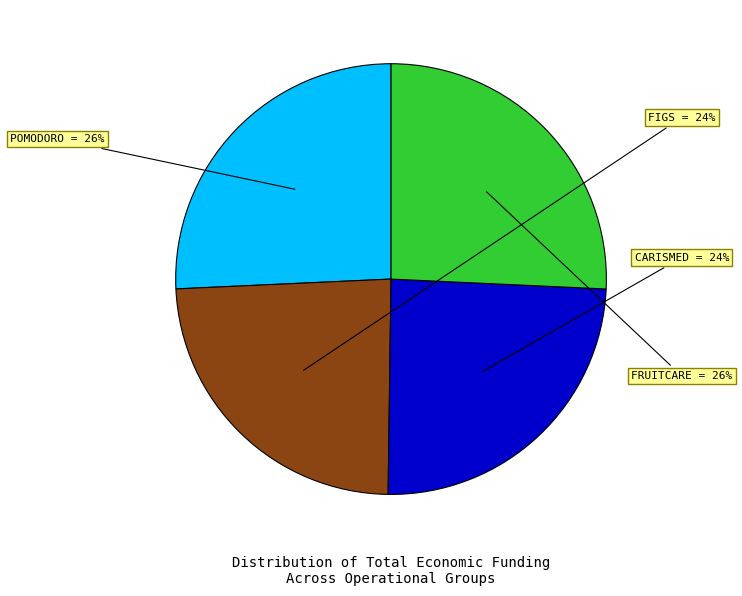

How many slices are in this pie chart?

4